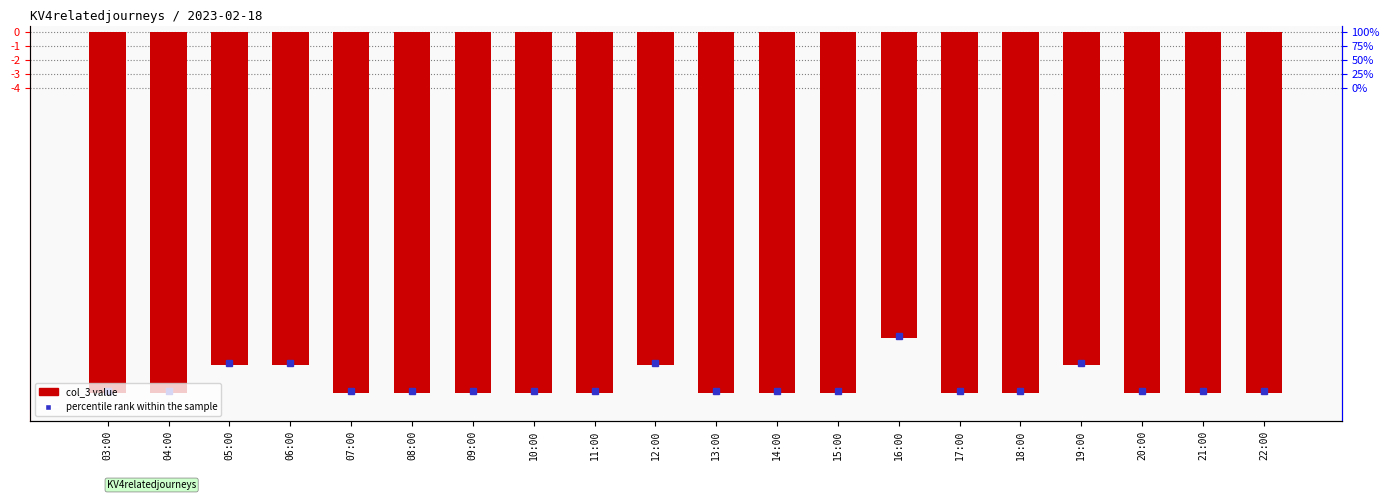

Which category has the highest value across all series?

16:00